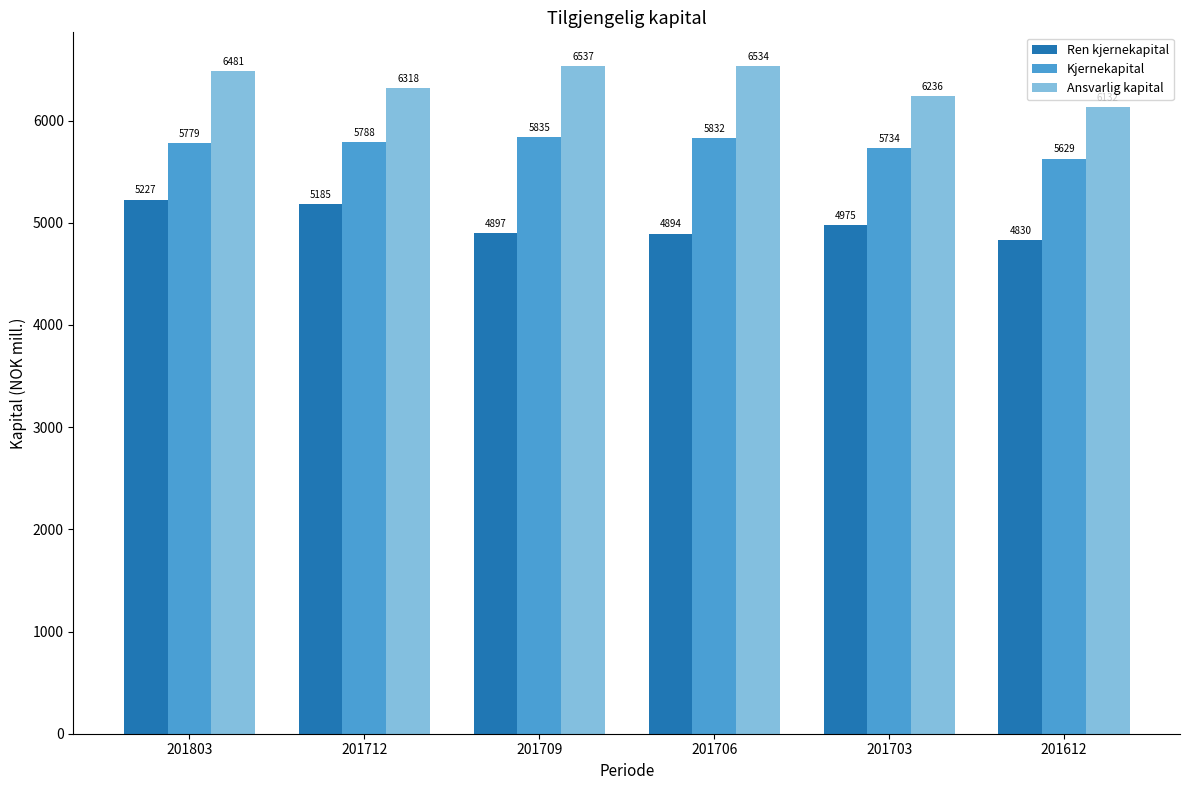

What is the difference between the Ren kjernekapital values at 201706 and 201709?

3